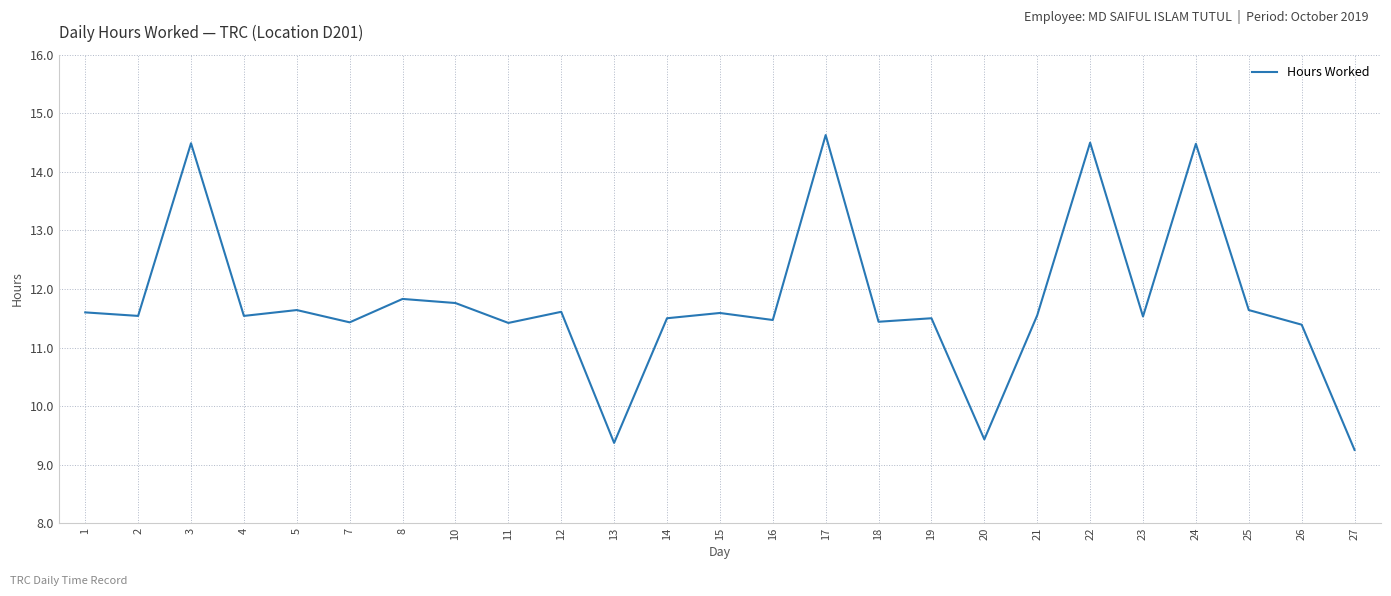

The value at 21 is 3.4. True or false?

False